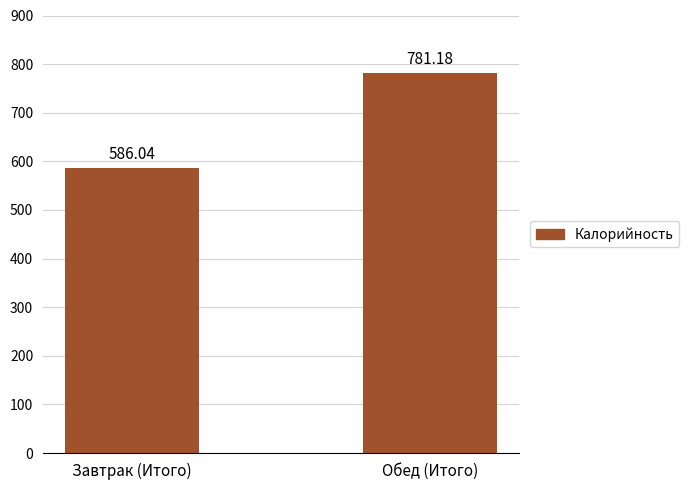

What is the greatest value displayed?

781.2